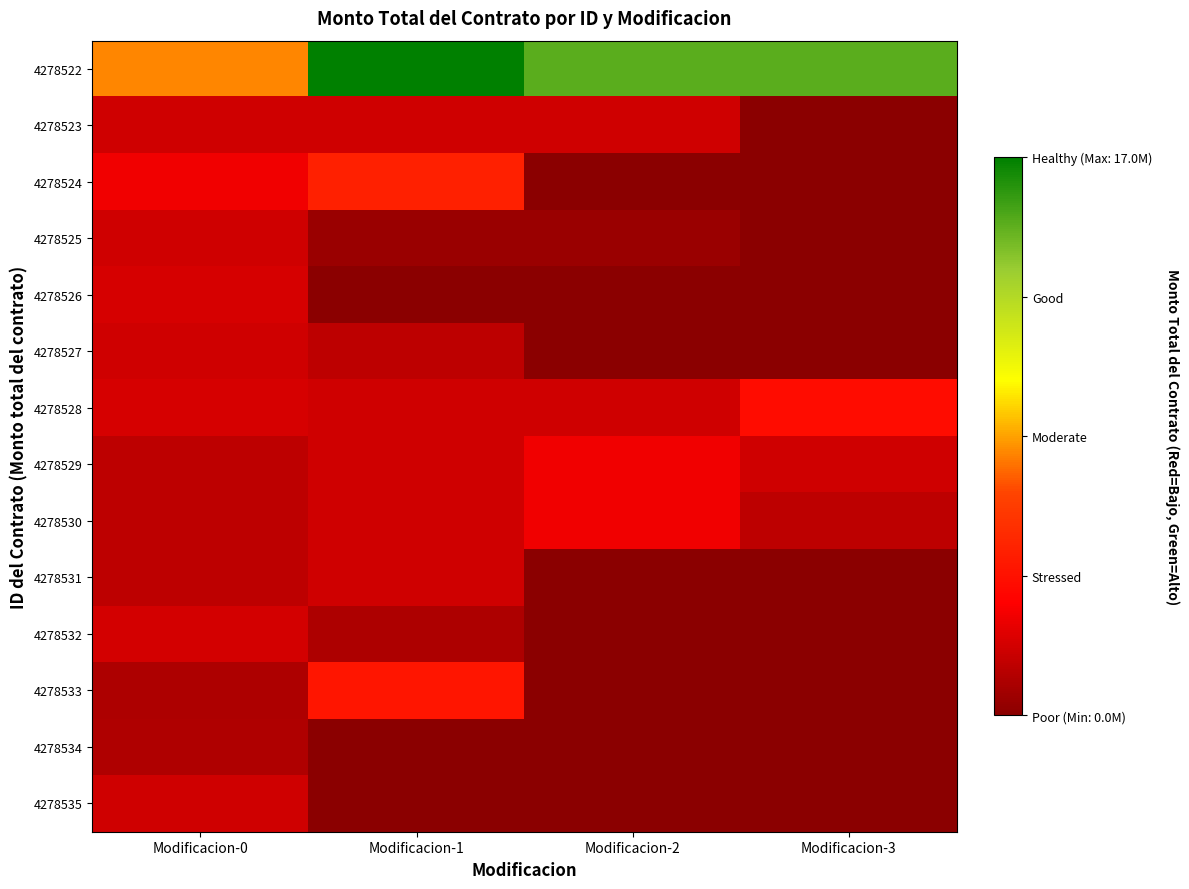

Reading left to right, what are all the values shown in this chart?

4278522: Modificacion-0=8000000	Modificacion-1=17000000	Modificacion-2=15000000	Modificacion-3=15000000
4278523: Modificacion-0=2000000	Modificacion-1=2000000	Modificacion-2=2000000	Modificacion-3=0
4278524: Modificacion-0=3000000	Modificacion-1=5000000	Modificacion-2=0	Modificacion-3=0
4278525: Modificacion-0=2000000	Modificacion-1=500000	Modificacion-2=500000	Modificacion-3=0
4278526: Modificacion-0=2200000	Modificacion-1=0	Modificacion-2=0	Modificacion-3=0
4278527: Modificacion-0=2000000	Modificacion-1=1500000	Modificacion-2=0	Modificacion-3=0
4278528: Modificacion-0=2200000	Modificacion-1=2000000	Modificacion-2=2000000	Modificacion-3=4000000
4278529: Modificacion-0=1500000	Modificacion-1=2000000	Modificacion-2=3000000	Modificacion-3=2000000
4278530: Modificacion-0=1500000	Modificacion-1=2000000	Modificacion-2=3000000	Modificacion-3=1500000
4278531: Modificacion-0=1500000	Modificacion-1=2000000	Modificacion-2=0	Modificacion-3=0
4278532: Modificacion-0=2190000	Modificacion-1=1000000	Modificacion-2=0	Modificacion-3=0
4278533: Modificacion-0=1000000	Modificacion-1=4500000	Modificacion-2=0	Modificacion-3=0
4278534: Modificacion-0=1100000	Modificacion-1=0	Modificacion-2=0	Modificacion-3=0
4278535: Modificacion-0=2000000	Modificacion-1=0	Modificacion-2=0	Modificacion-3=0